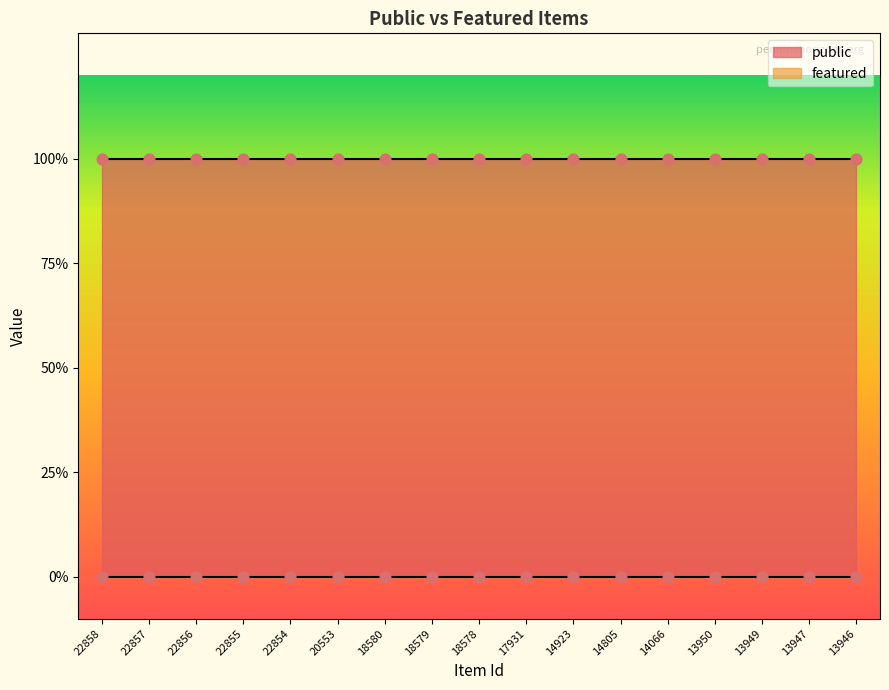

Which series contains the lowest Y value?

featured